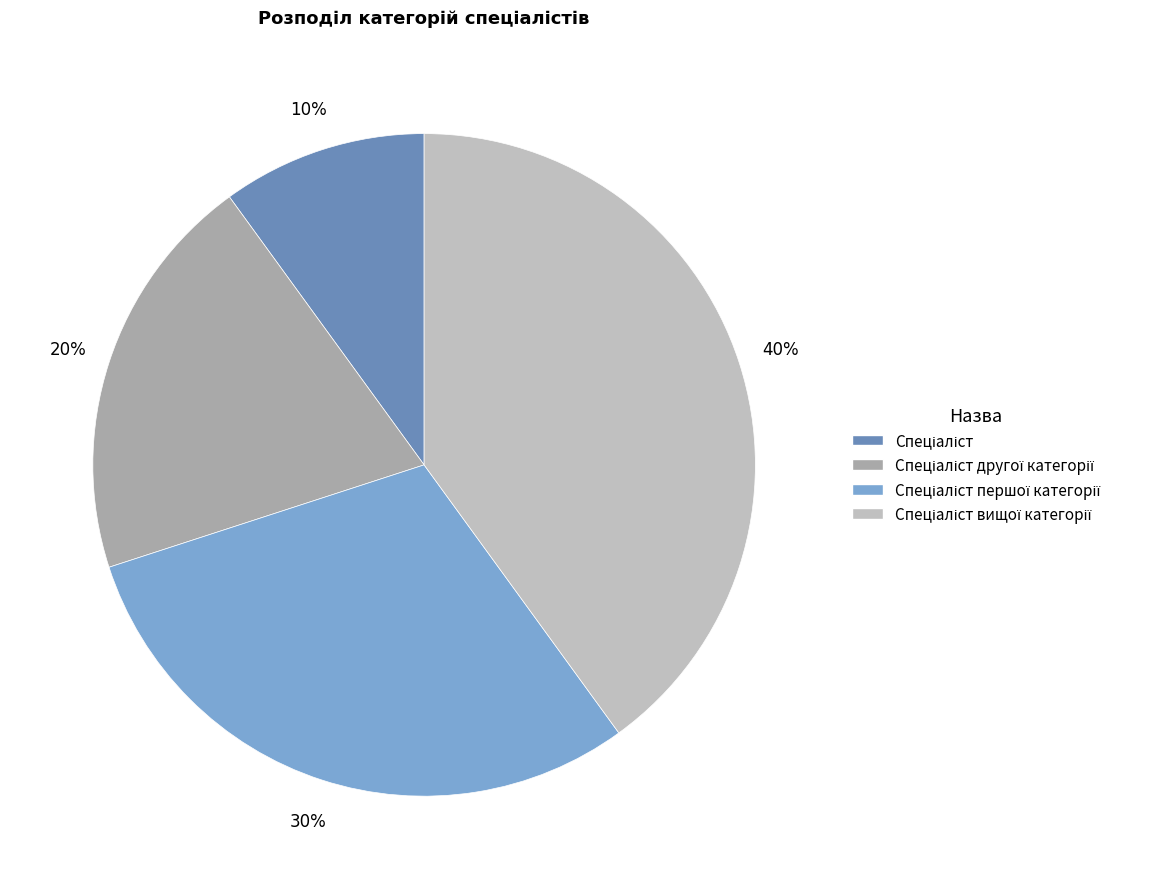

Is there any slice that represents more than half of the pie?

No